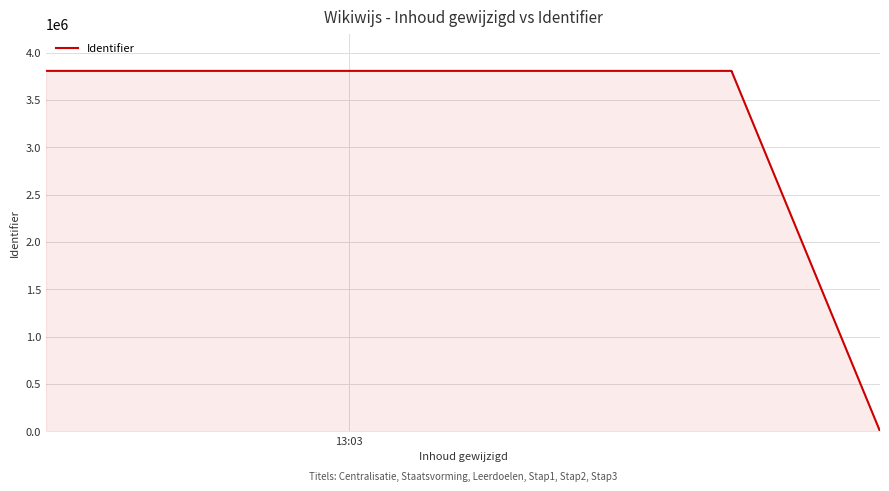

Count the number of data series in this chart.

1